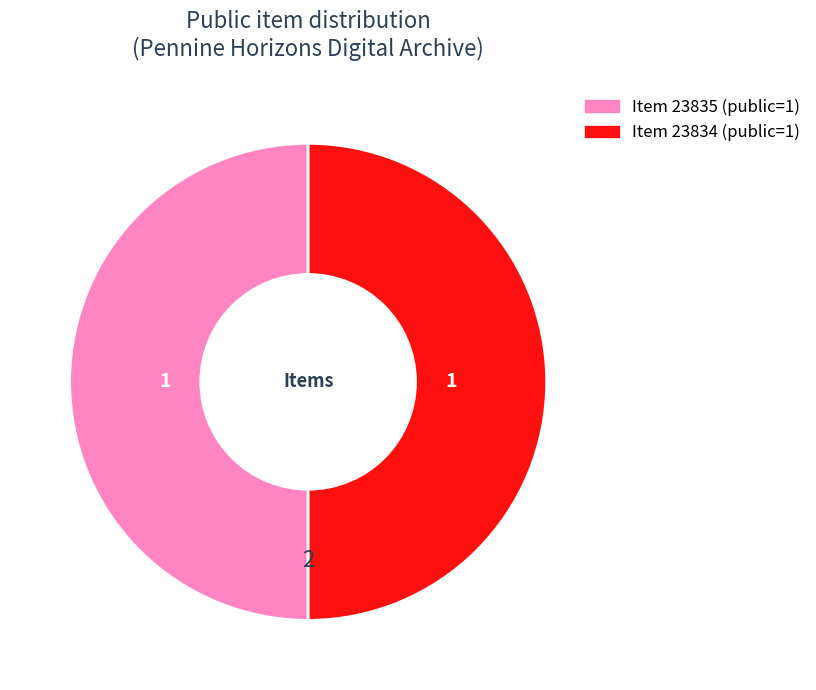

How many slices are in this pie chart?

2